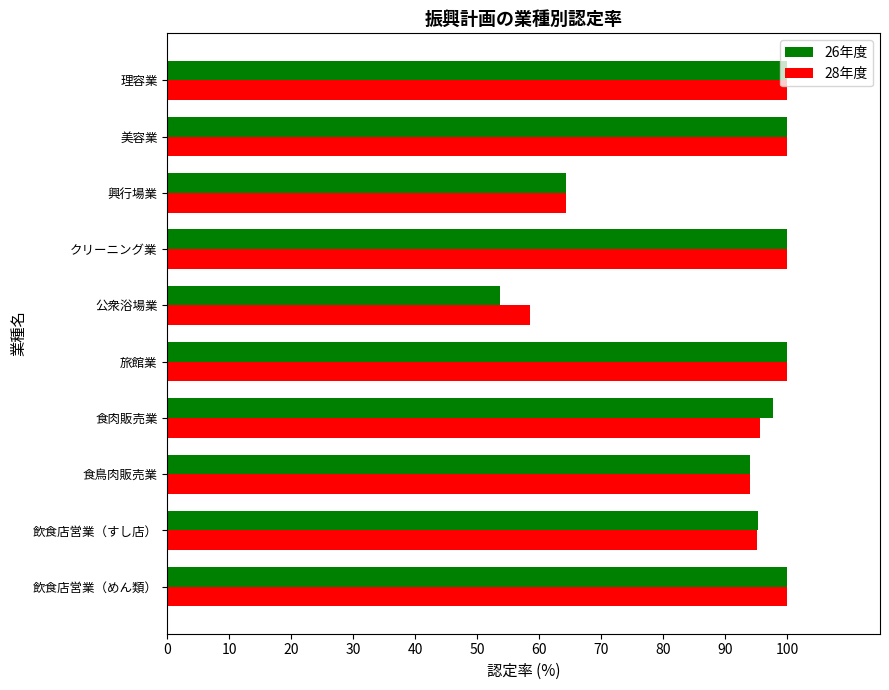

Which series has the largest range (max minus min)?

26年度